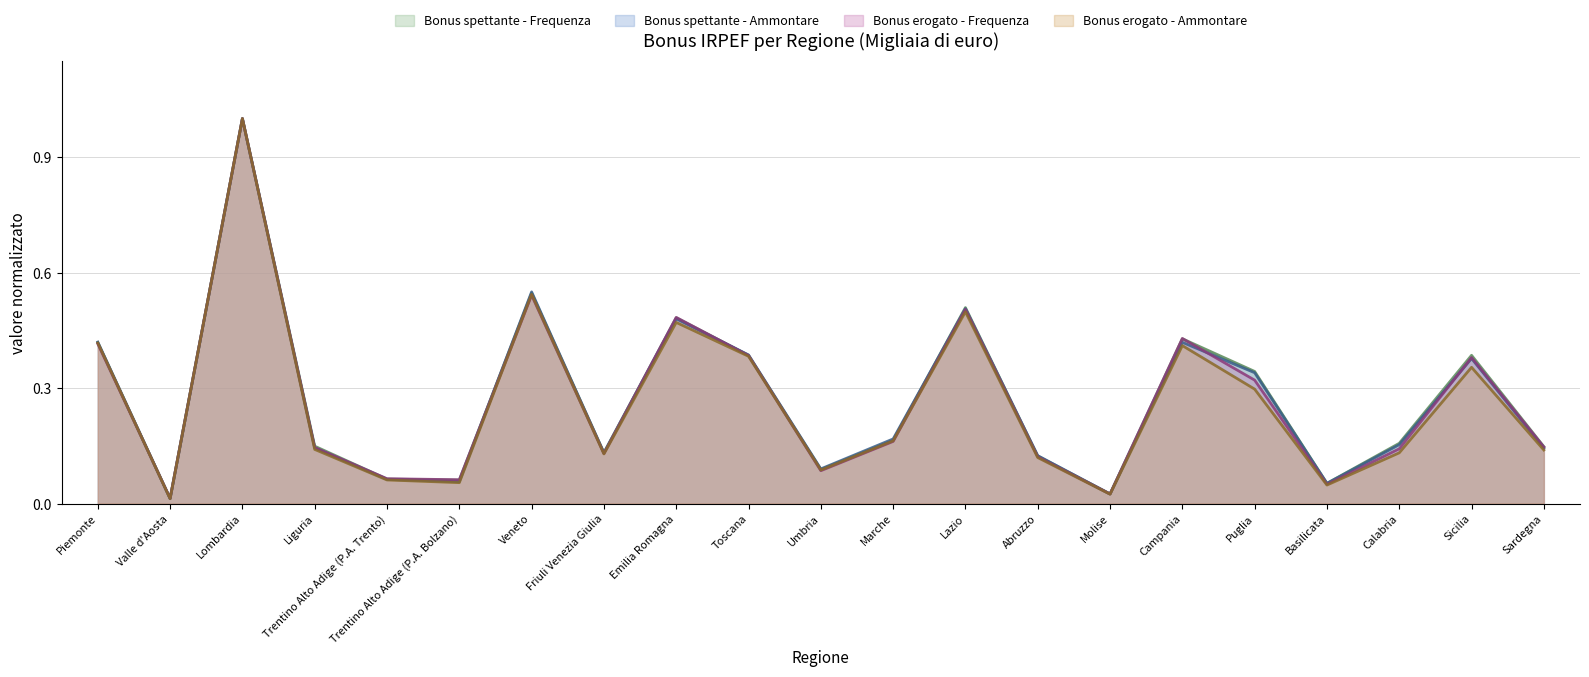

Which category has the lowest value across all series?

Valle d'Aosta